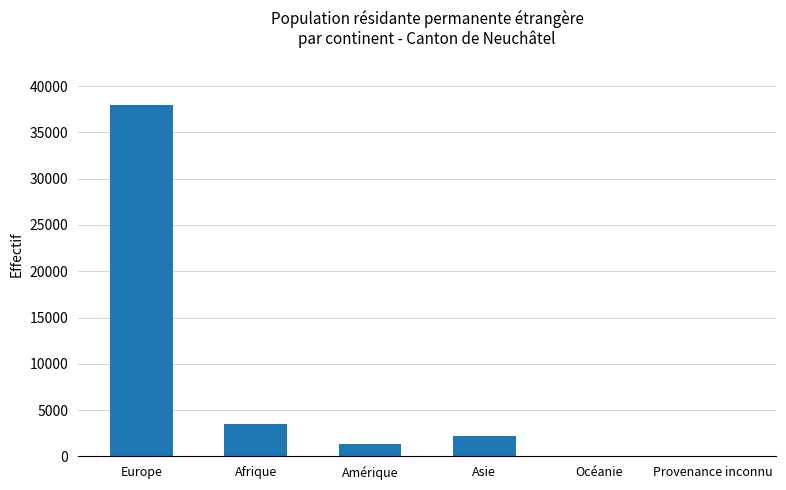

The value at Europe is 53669. True or false?

False